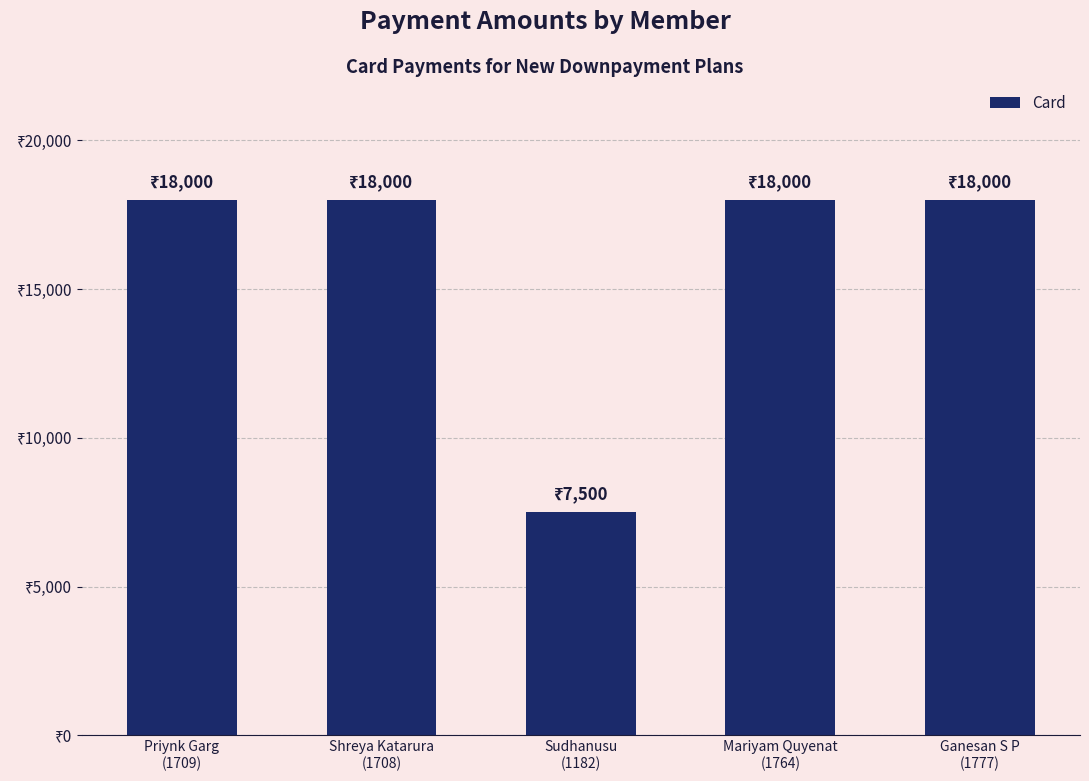

Are the bars horizontal?

No